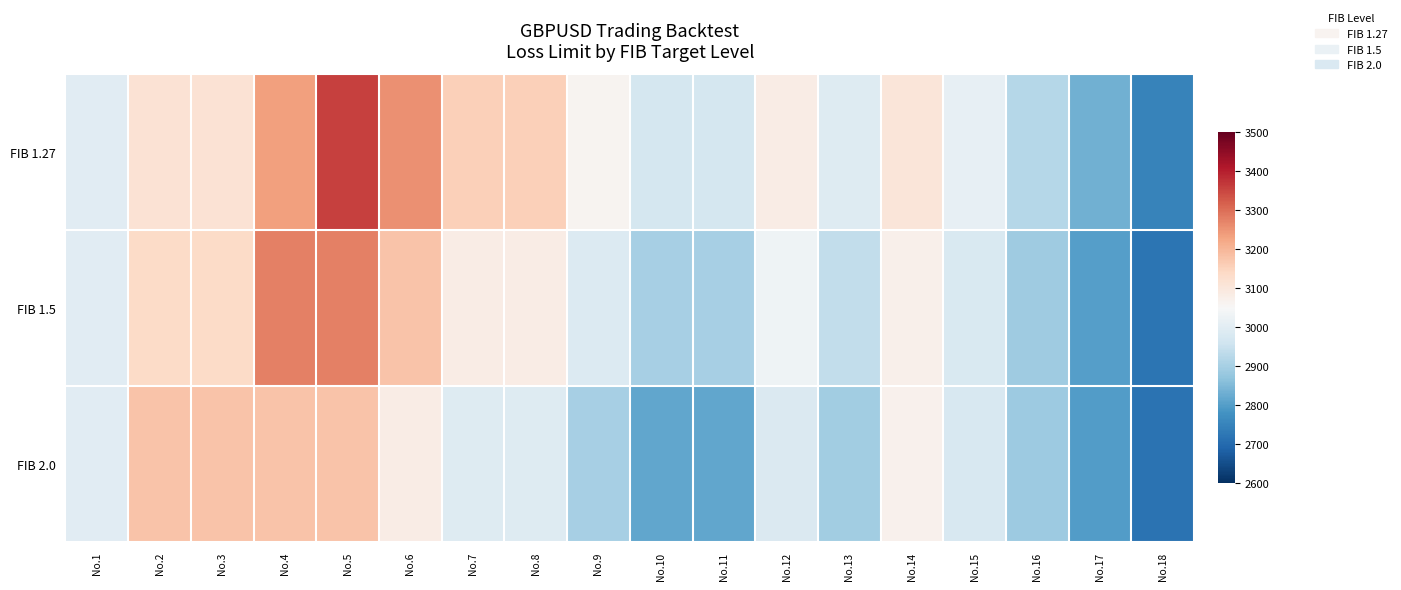

Between No.14 and No.12, which is larger?

No.14